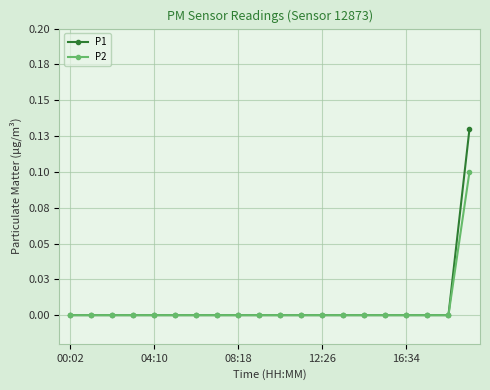

What are all the series names shown in the legend?

P1, P2